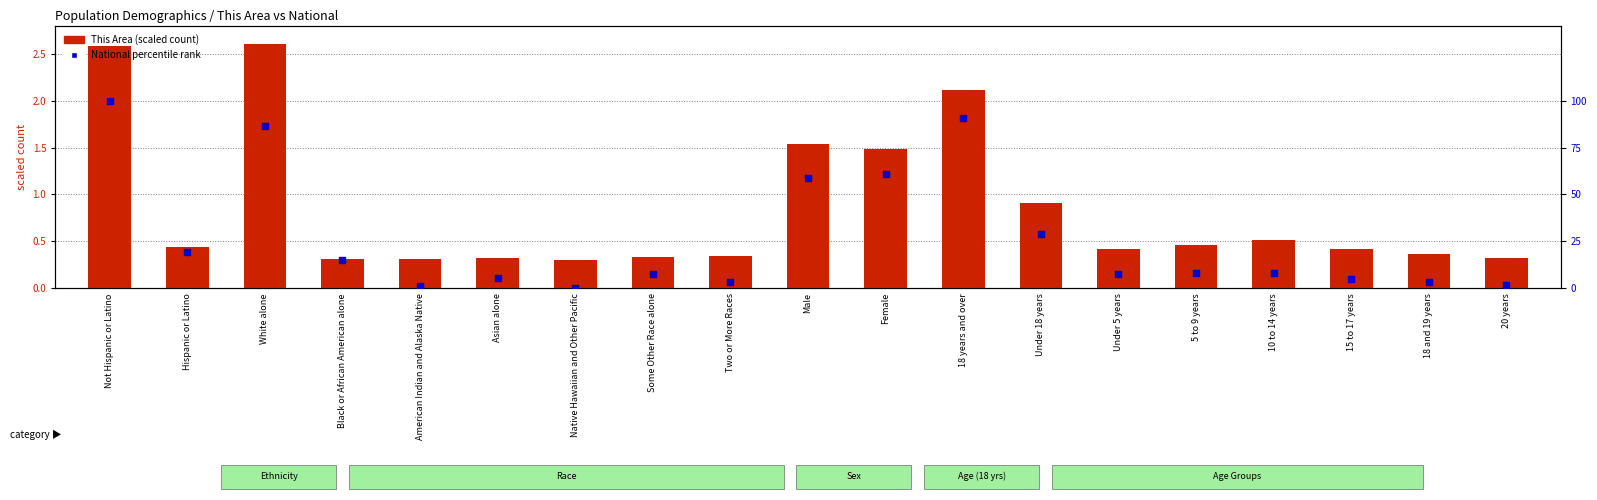

Which series has the largest total across all categories?

percentile rank within sample